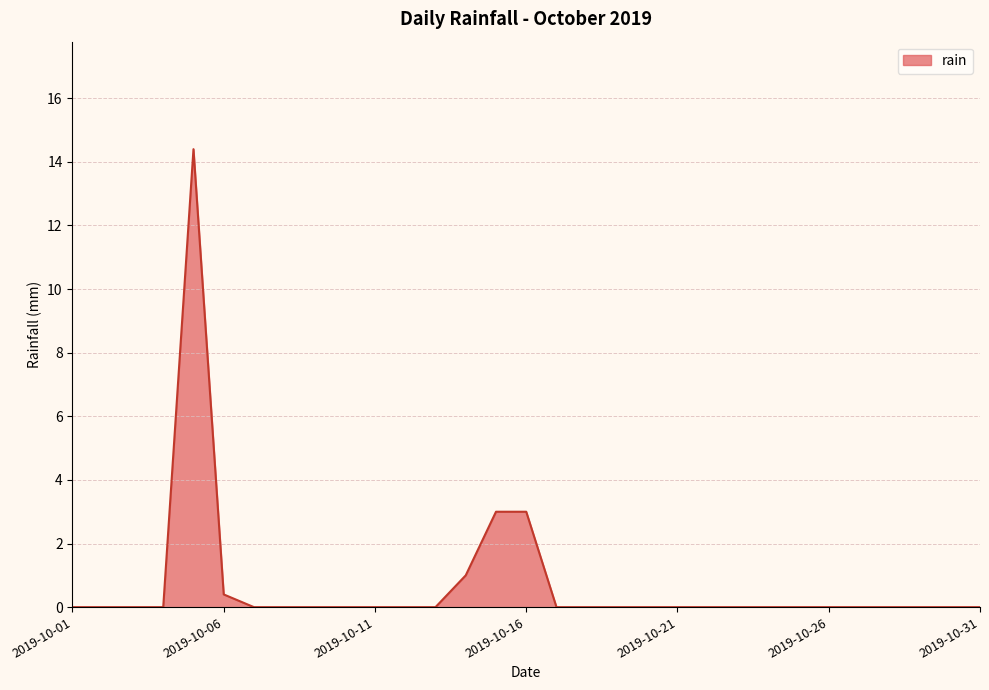

What is the greatest value displayed?

14.4